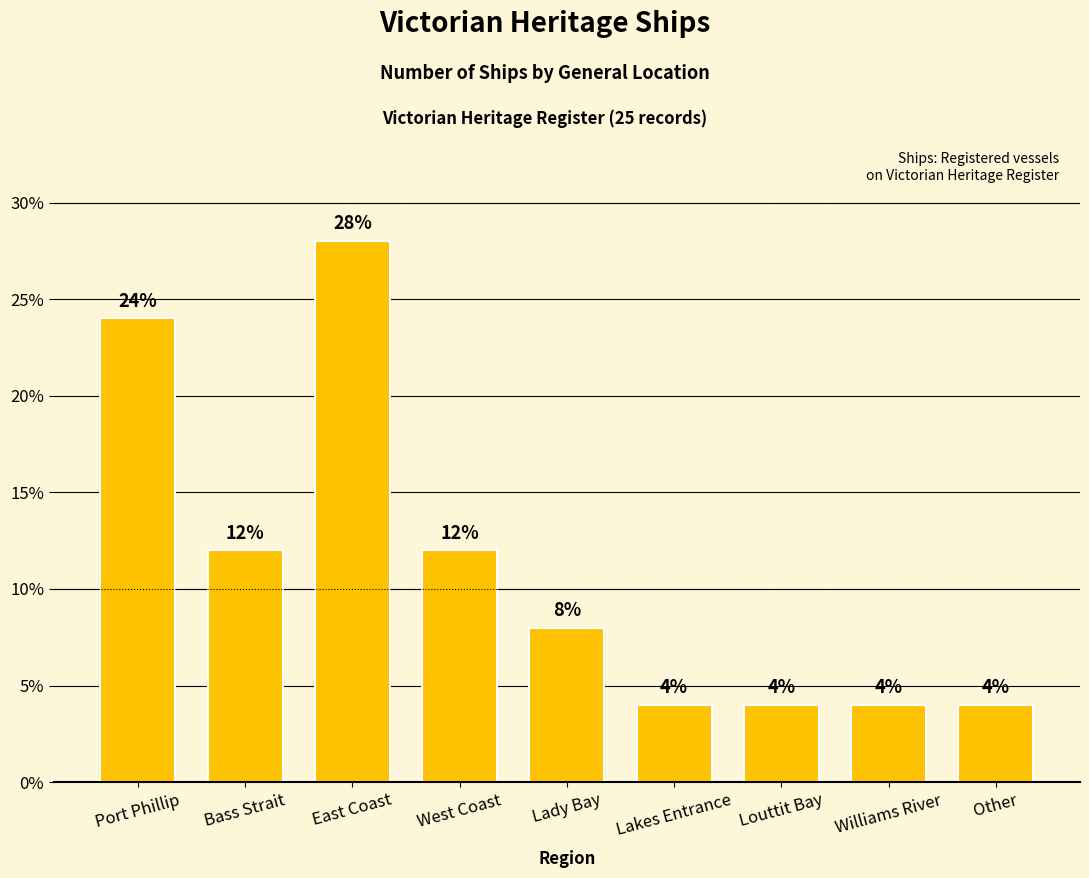

What is the value of the 6th bar from the left?

4.0